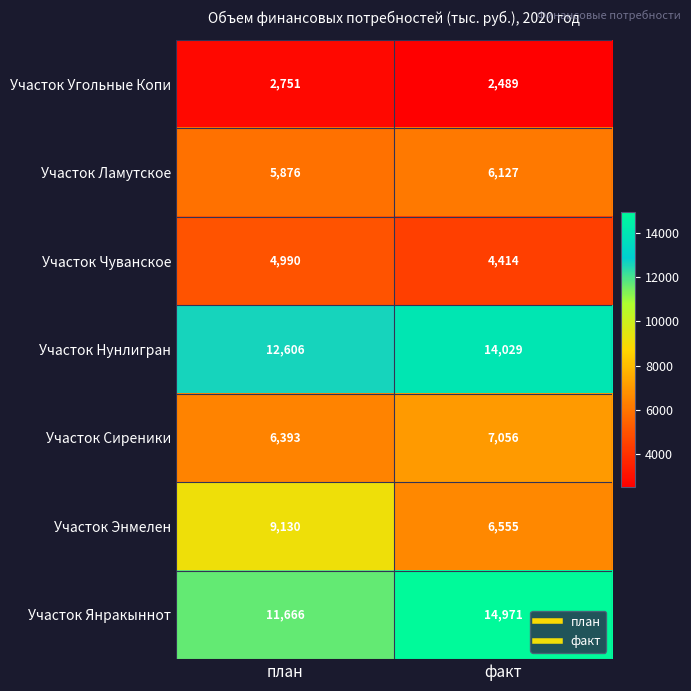

Reading left to right, what are all the values shown in this chart?

Участок Угольные Копи: 2751	2489
Участок Ламутское: 5876	6127
Участок Чуванское: 4990	4414
Участок Нунлигран: 12606	14029
Участок Сиреники: 6393	7056
Участок Энмелен: 9130	6555
Участок Янракыннот: 11666	14971